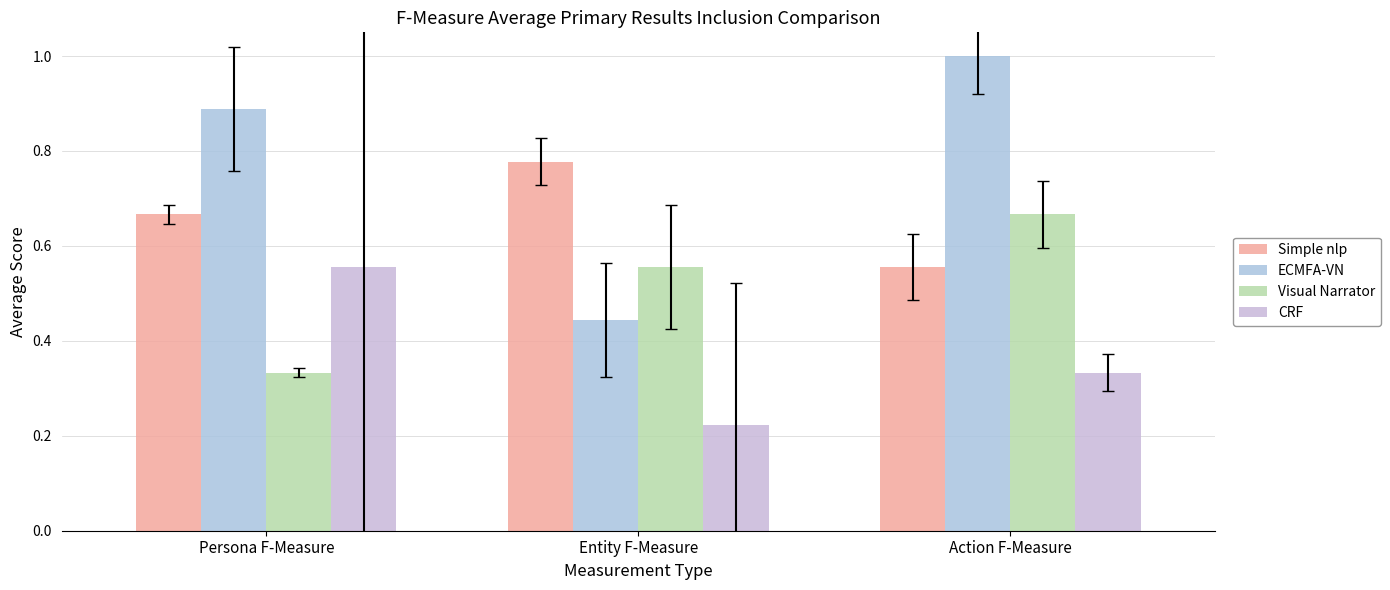

What value does the Simple nlp series have at Entity F-Measure?

0.8